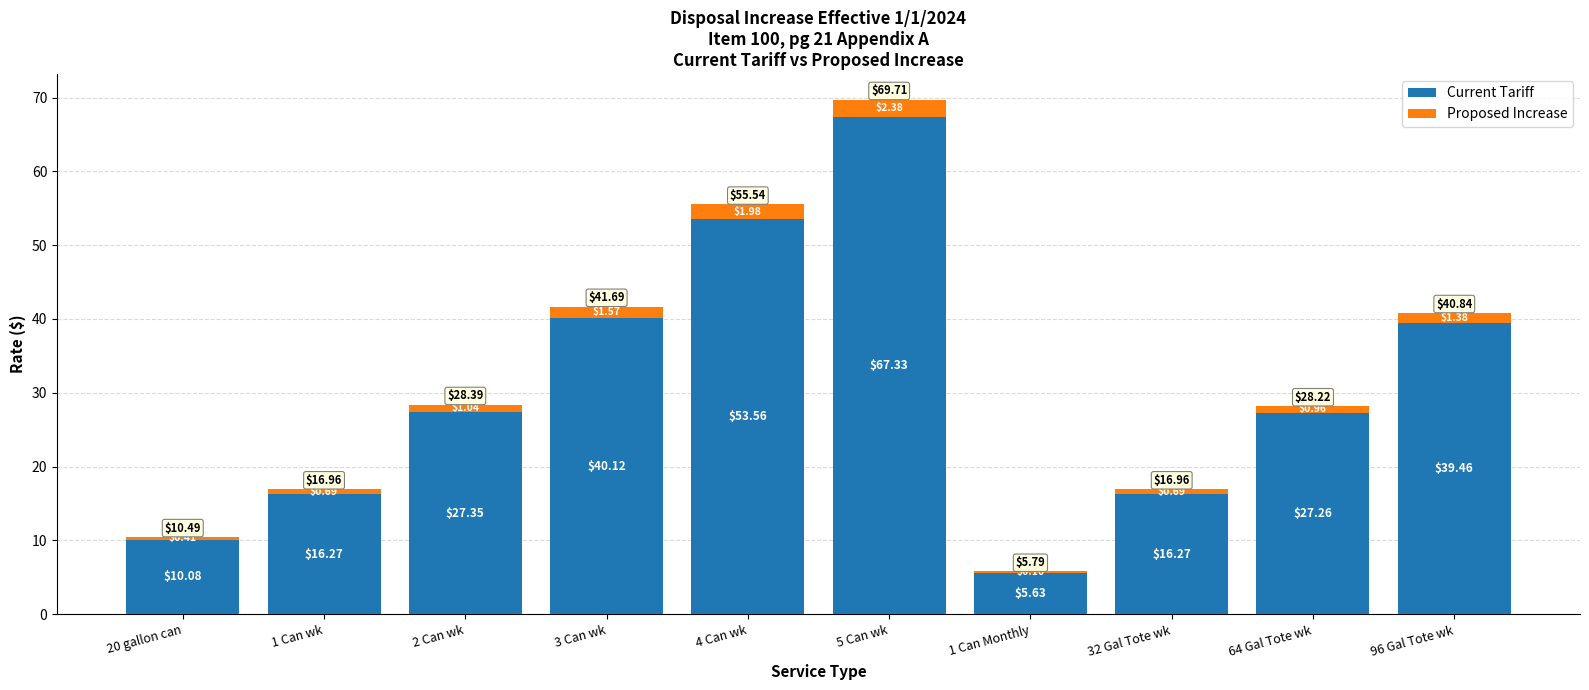

At which category is the sum across all series the highest?

5 Can wk